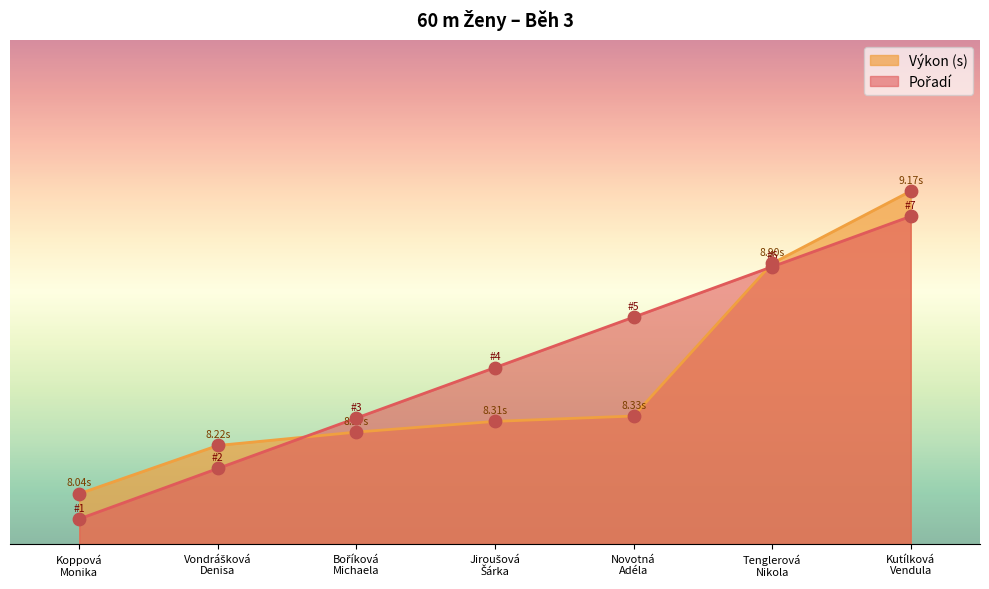

Which series has the largest total across all categories?

Pořadí